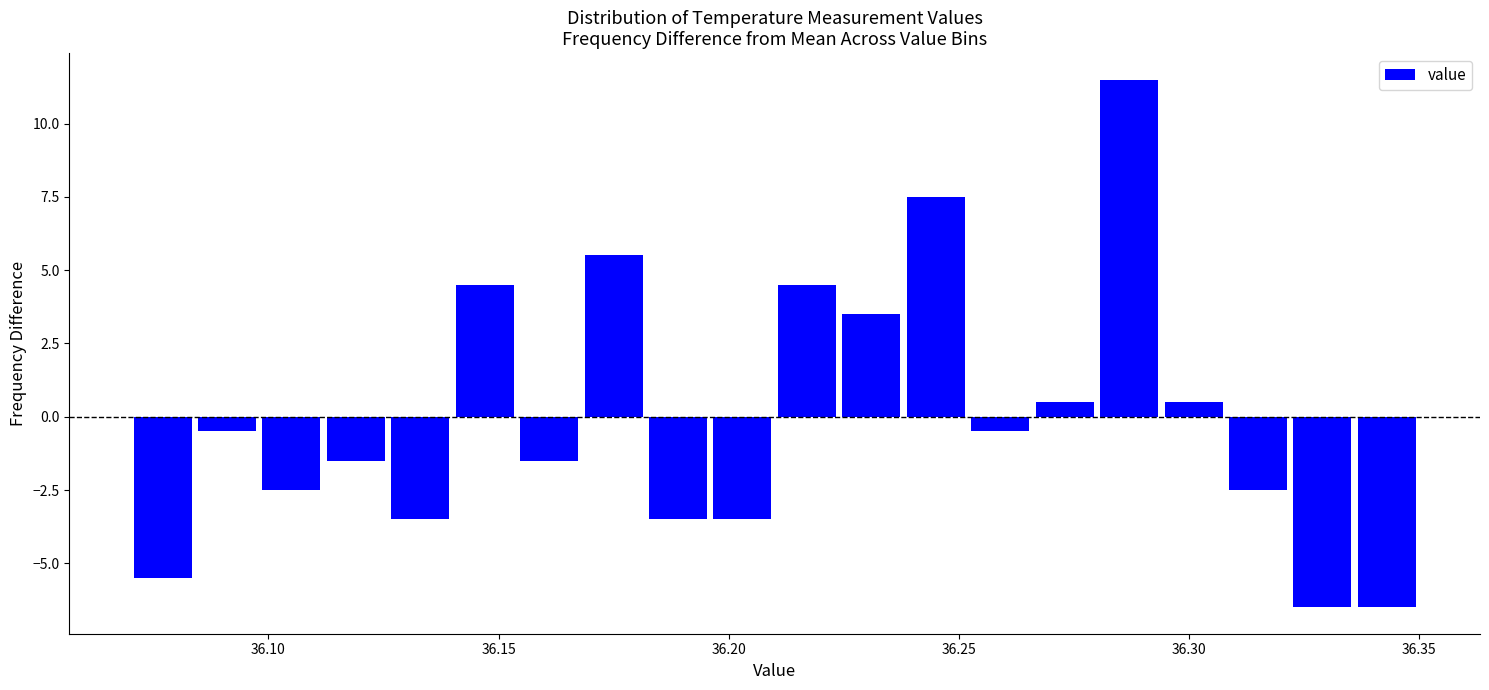

Read against the x-axis, roughly where is the centre of the tallest bar?

36.285